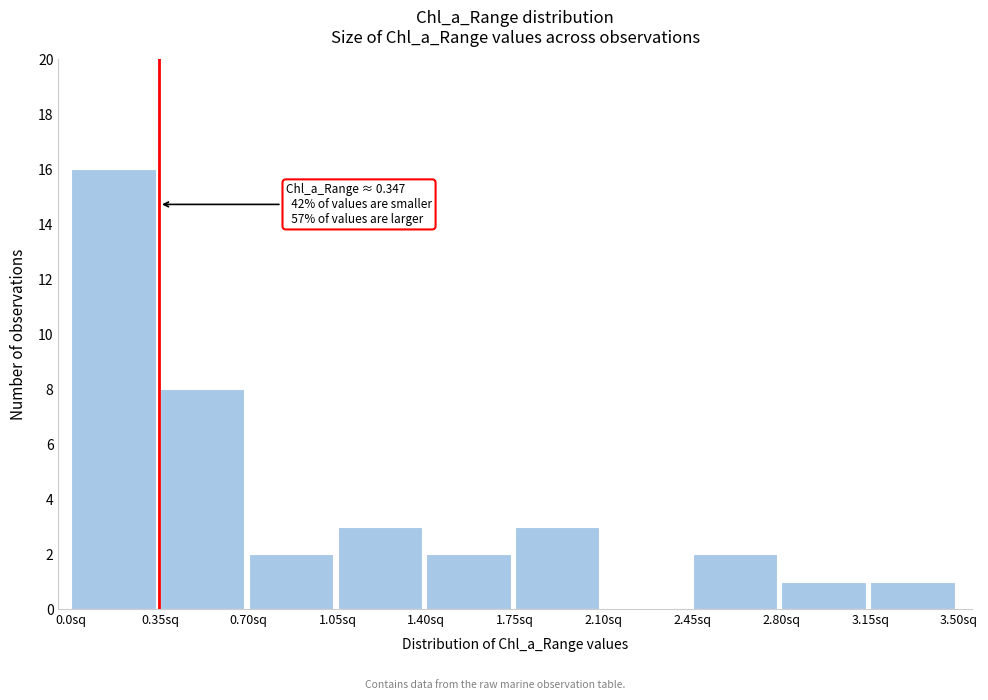

Which range on the x-axis has the tallest bar?

0.00 to 0.35